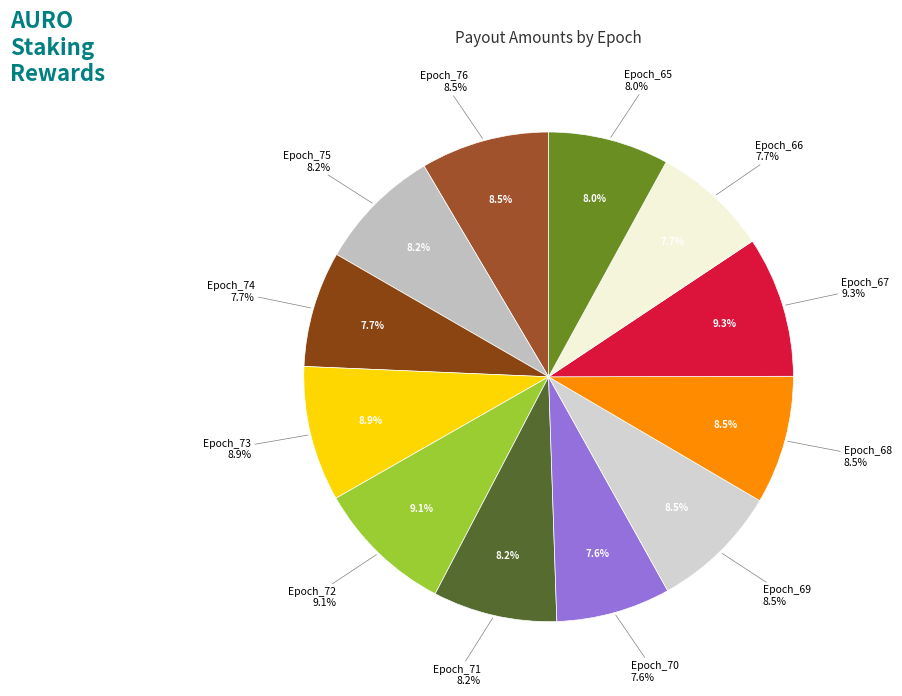

Is it true that Epoch_75 is 1% of the pie?

False